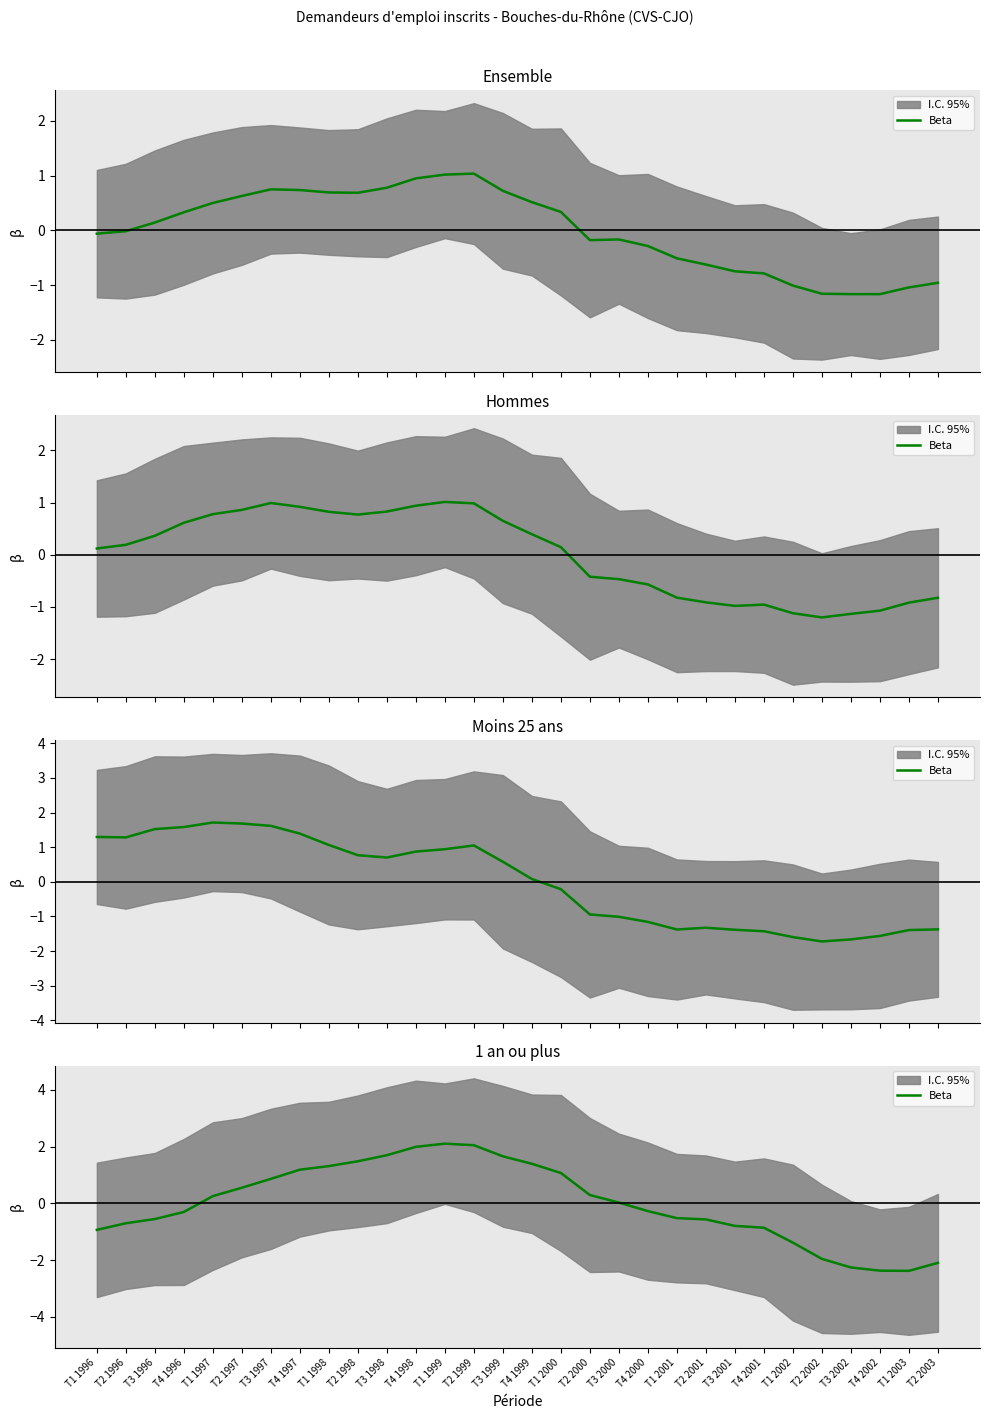

Where is the first local maximum?

T1 1999